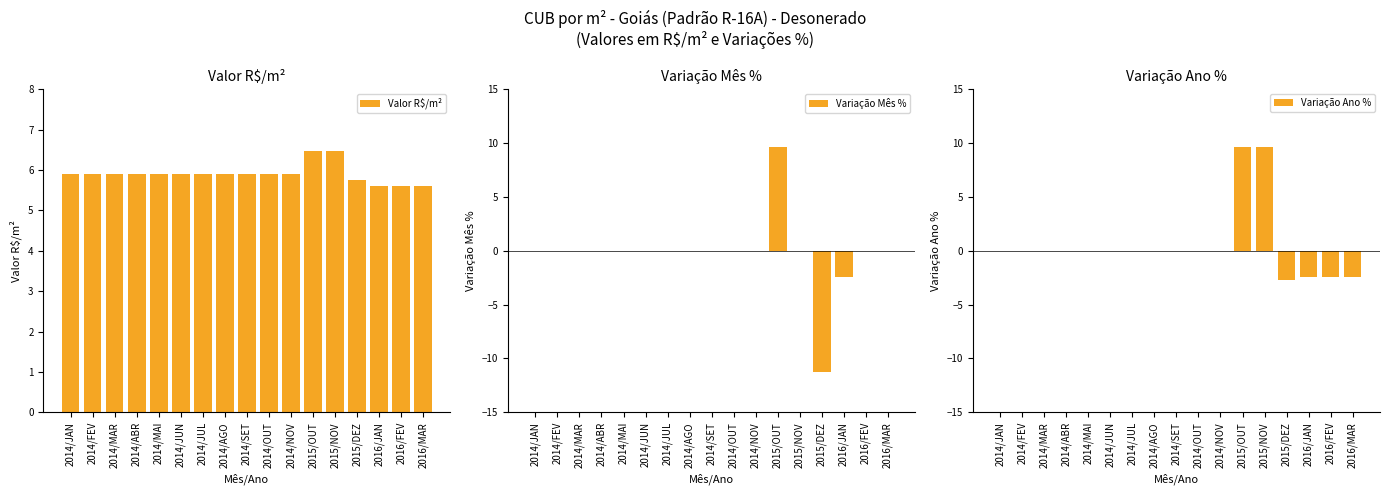

How many positive values does the Variação Ano % series have?

2